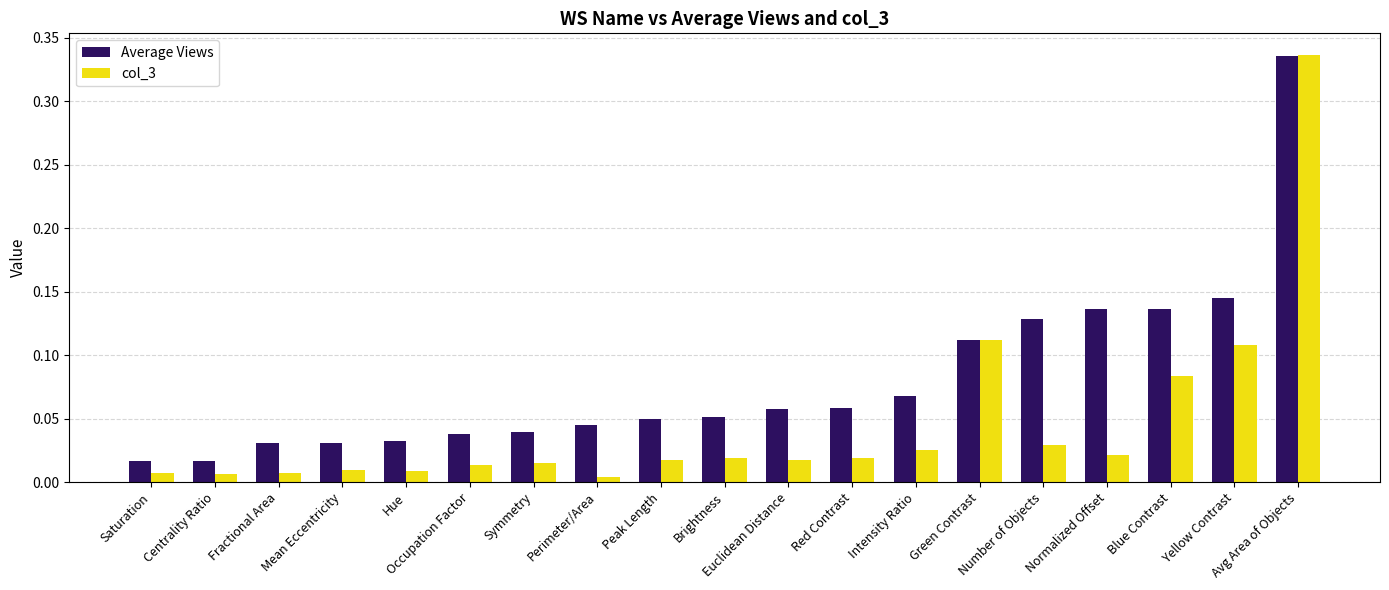

How many groups of bars are there?

19